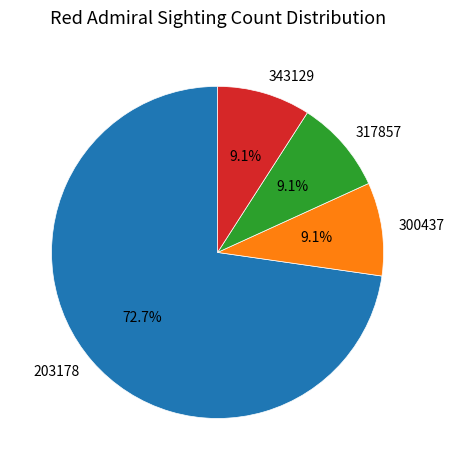

Approximately how many times larger is the value at 203178 compared to 343129?

8.0